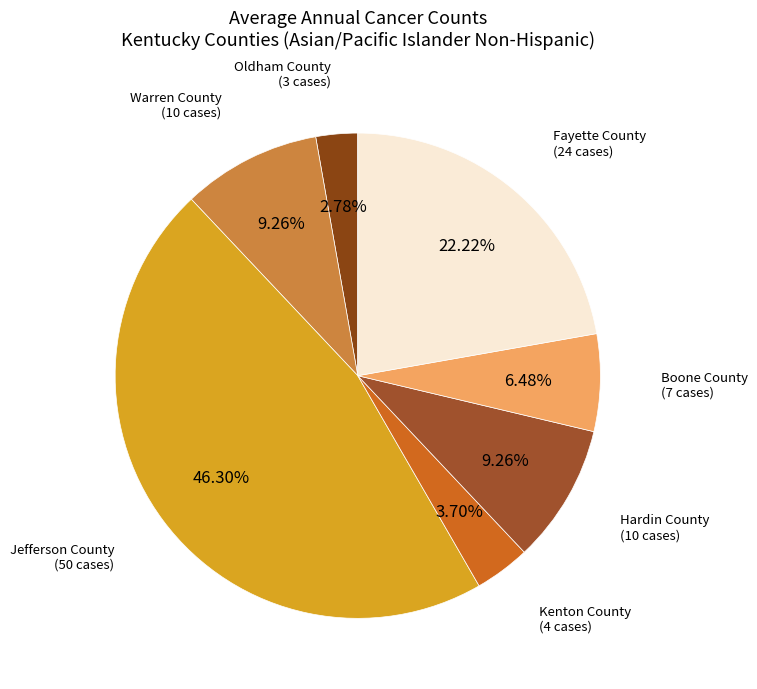

Between Kenton County and Hardin County, which is larger?

Hardin County